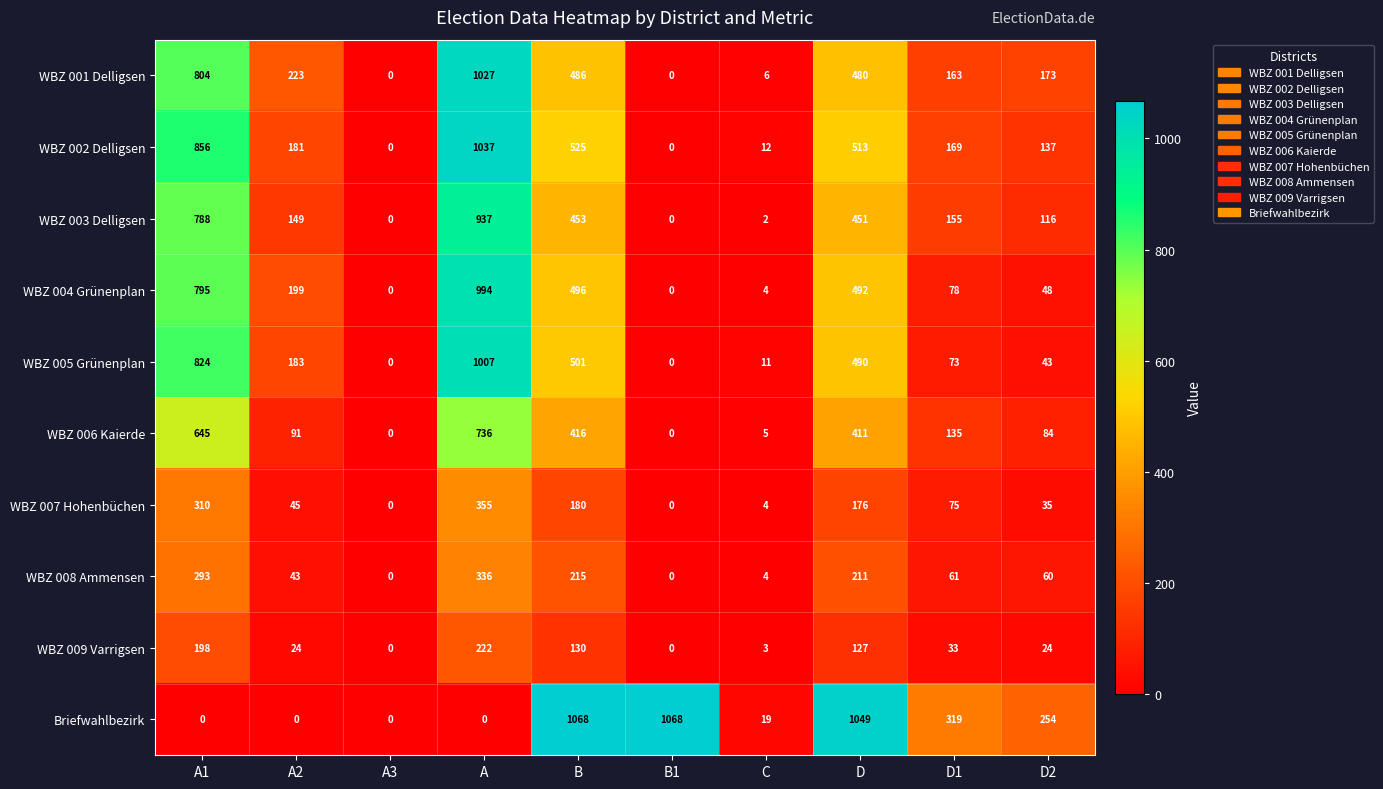

How many data points in WBZ 001 Delligsen are less than 223?

5